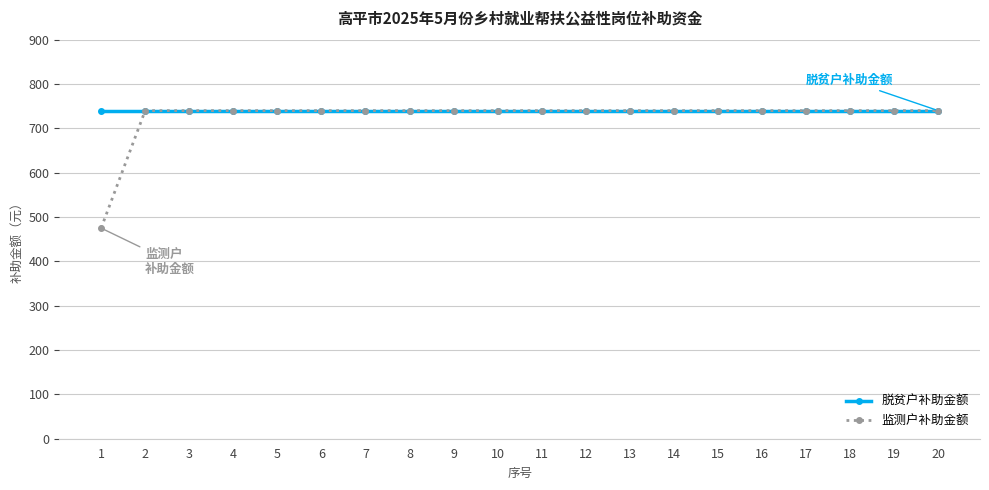

List the series in order of their overall mean, lowest first.

监测户补助金额, 脱贫户补助金额